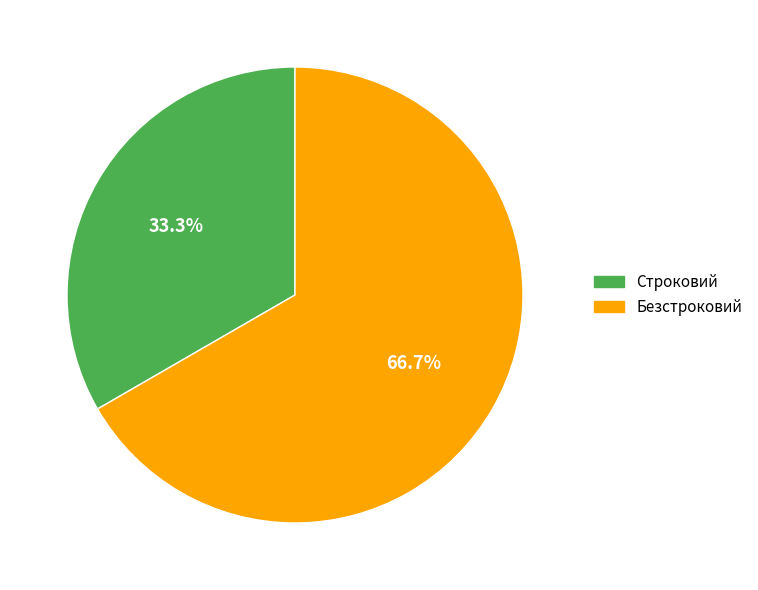

Combined, what portion of the pie is Строковий and Безстроковий?

100.0%